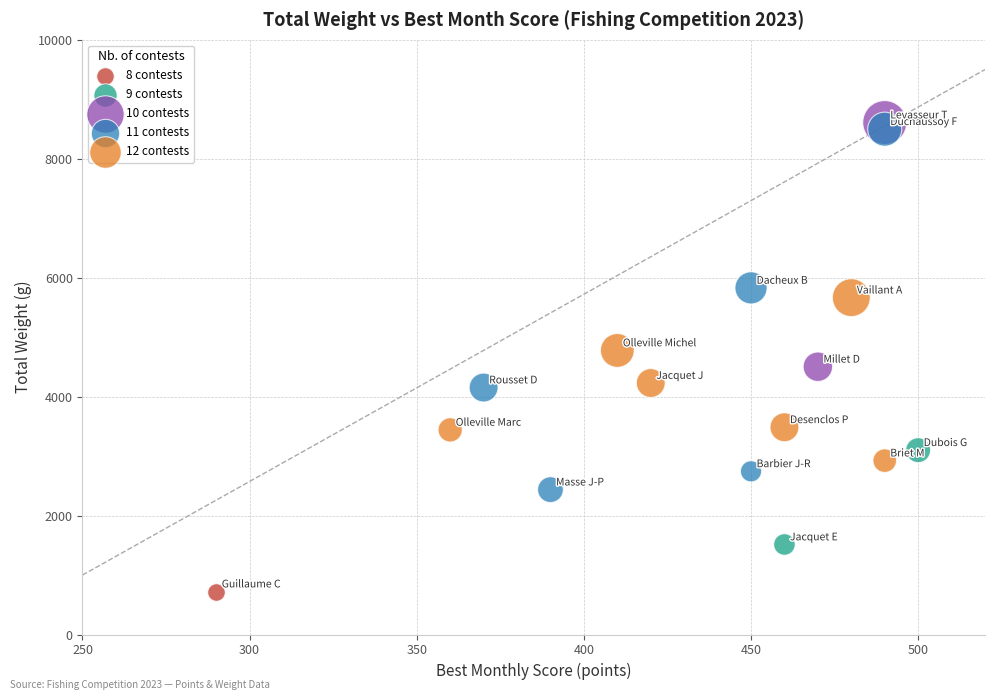

What are all the series names shown in the legend?

8 contests, 9 contests, 10 contests, 11 contests, 12 contests